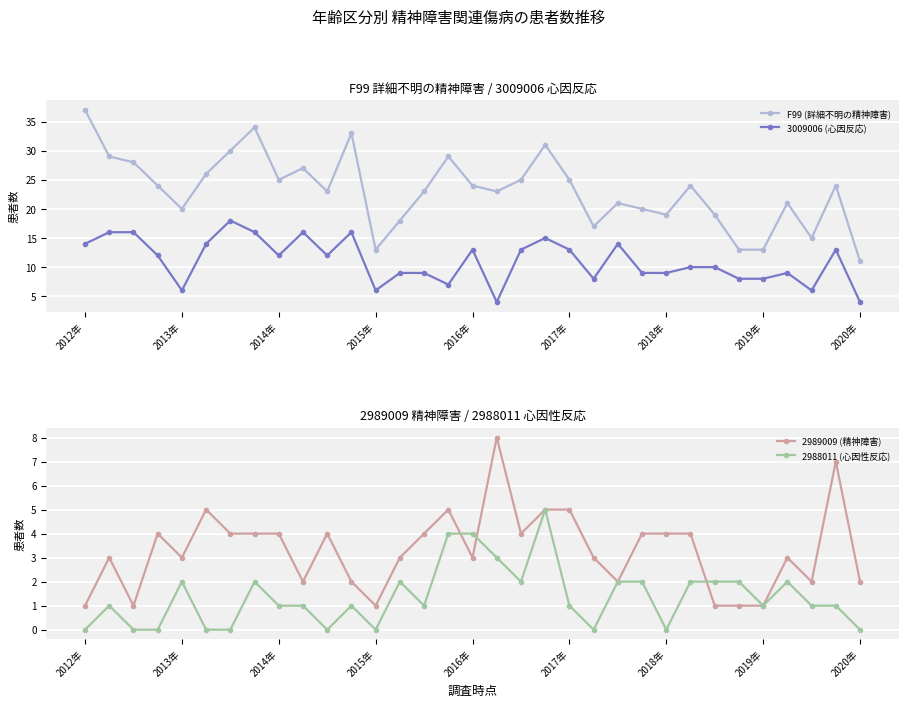

What is the maximum value for 3009006 (心因反応)?

18